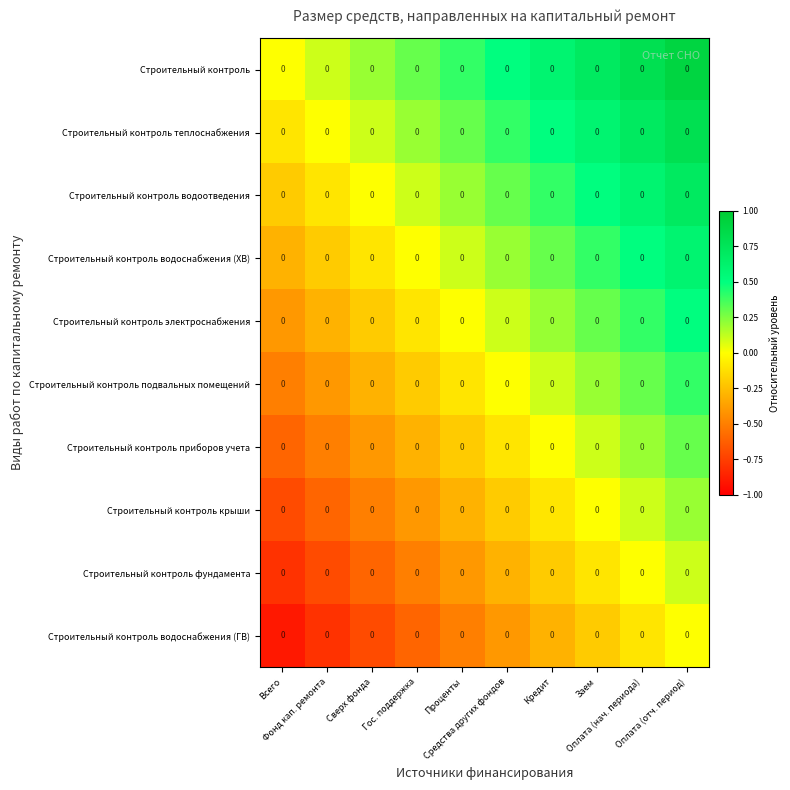

Read the Строительный контроль водоотведения value at Гос. поддержка.

0.1